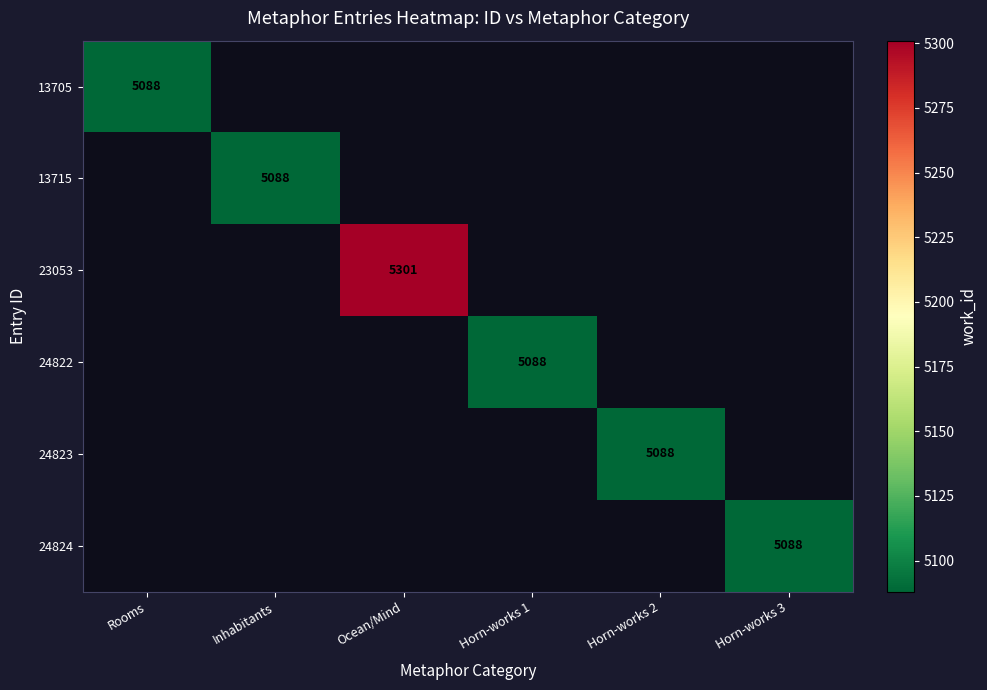

The value of 13705 at Rooms is 5088. True or false?

True